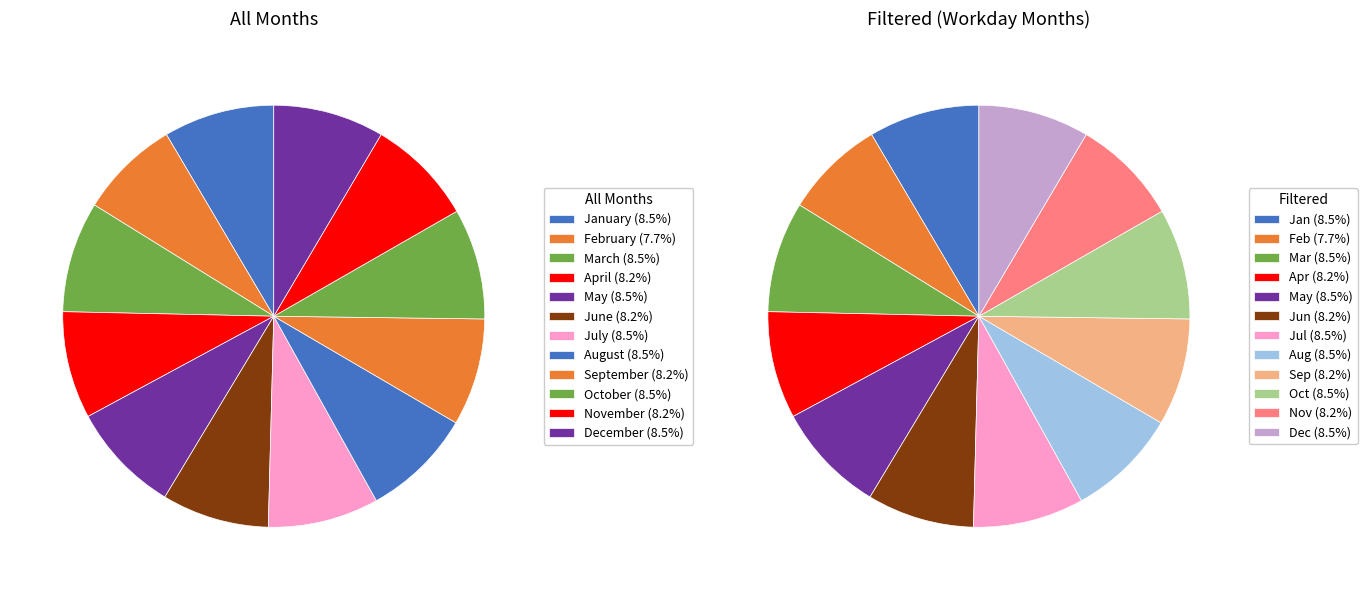

To the nearest percent, what is the combined percentage of May and November?

17%